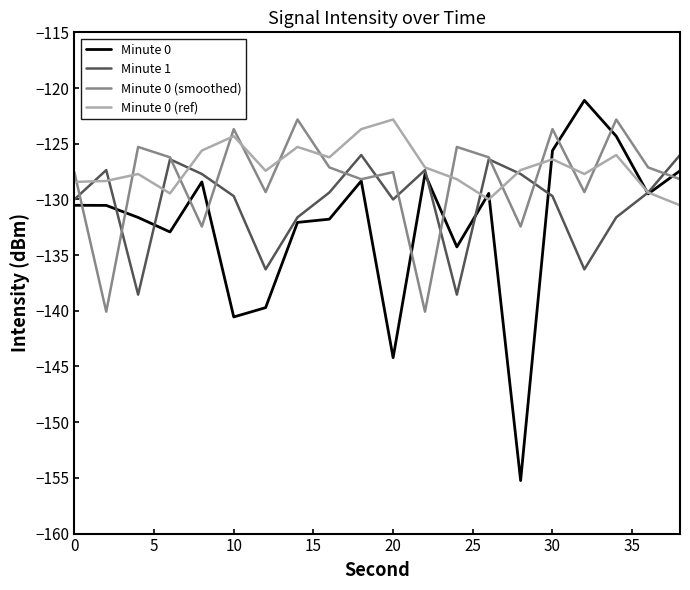

List the series in order of their overall mean, lowest first.

Minute 0, Minute 1, Minute 0 (smoothed), Minute 0 (ref)